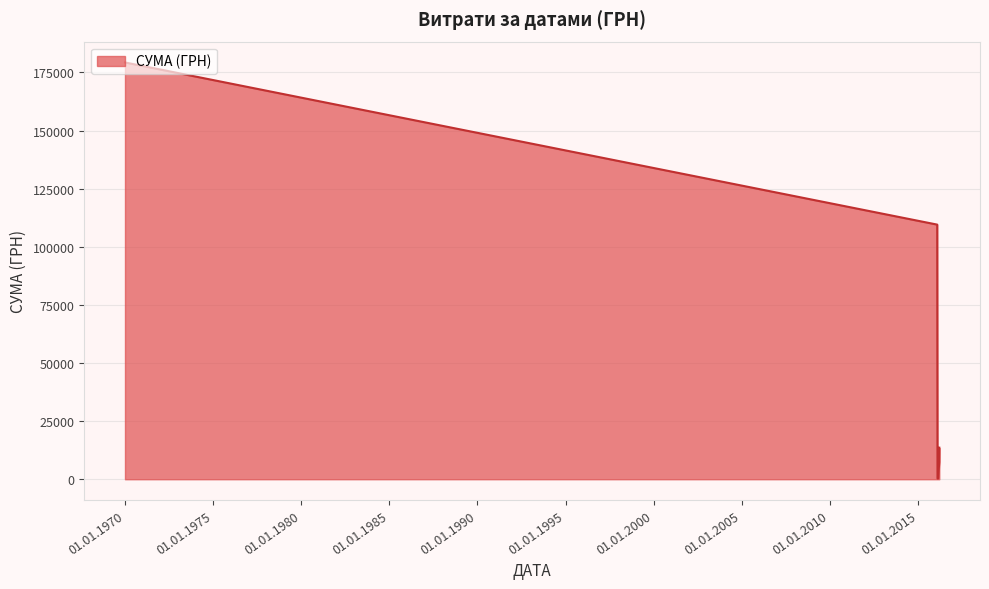

What is the maximum value shown in the chart?

179303.0